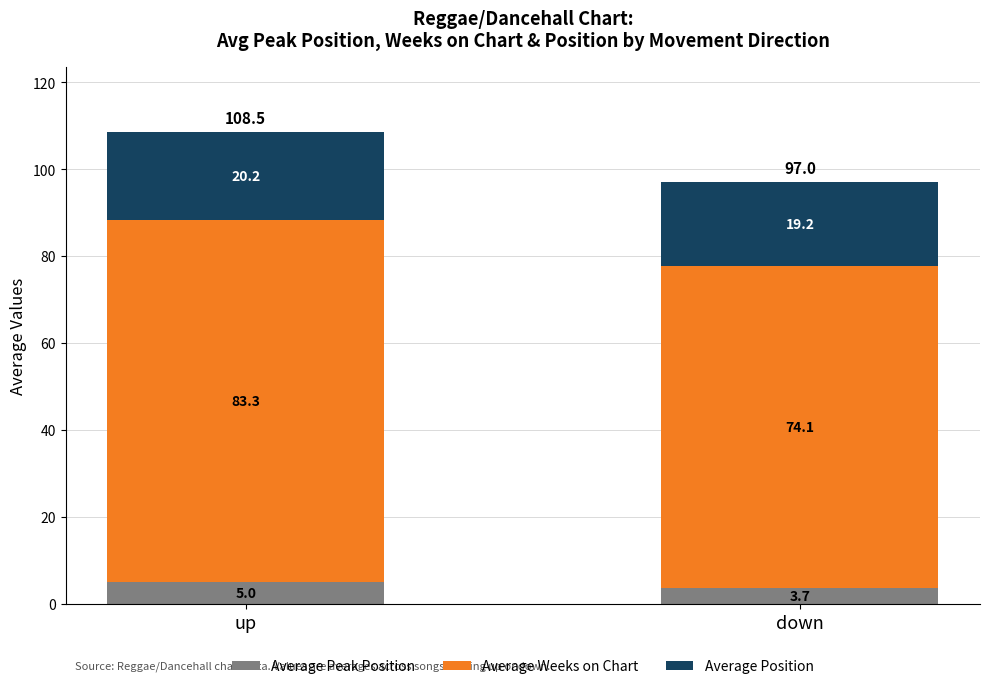

What are all the series names shown in the legend?

Average Peak Position, Average Weeks on Chart, Average Position